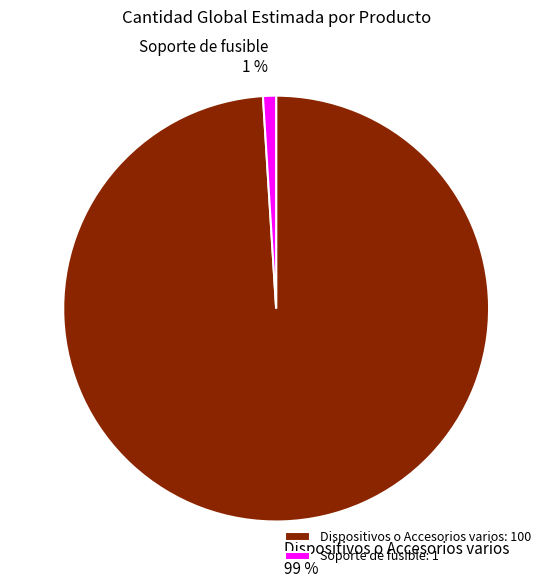

What is the largest slice in the pie chart?

Dispositivos o Accesorios varios